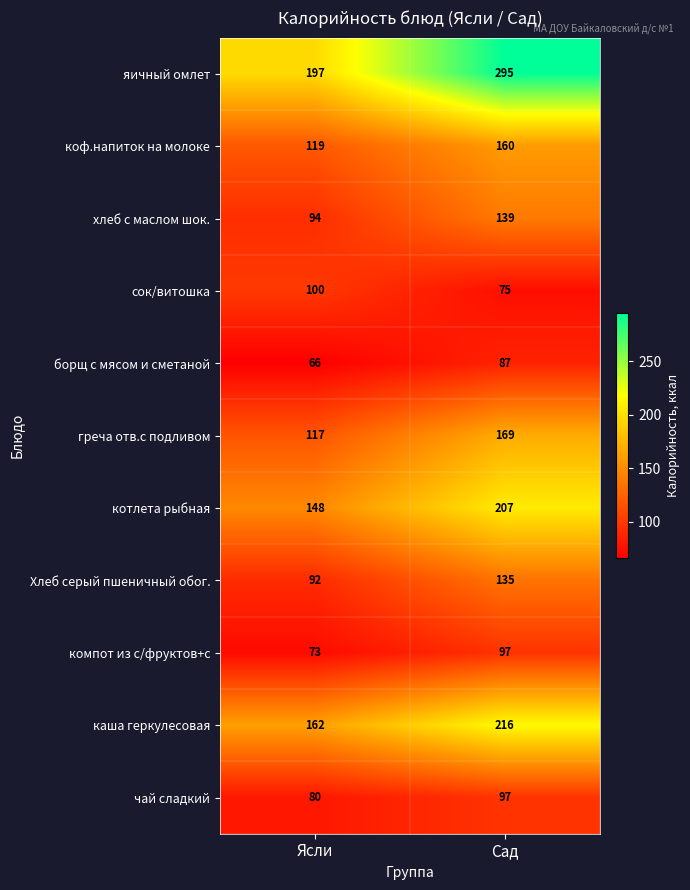

Which series has the largest total across all categories?

яичный омлет